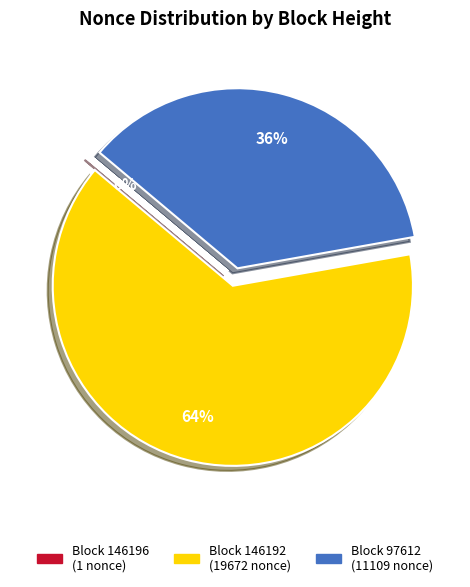

Does any single category account for the majority?

Yes